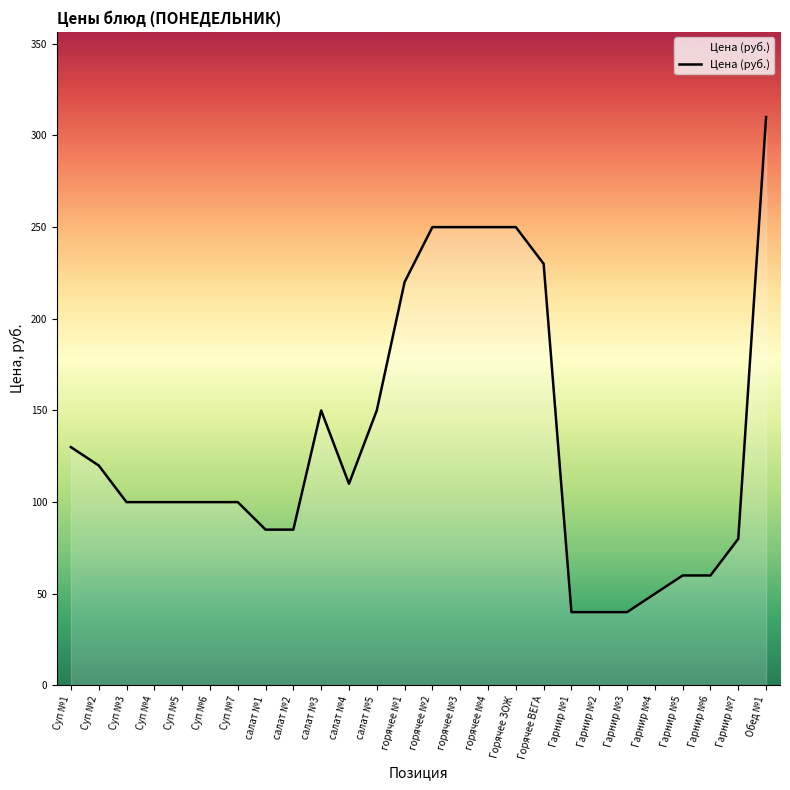

Does the chart display data point markers on the line(s)?

No